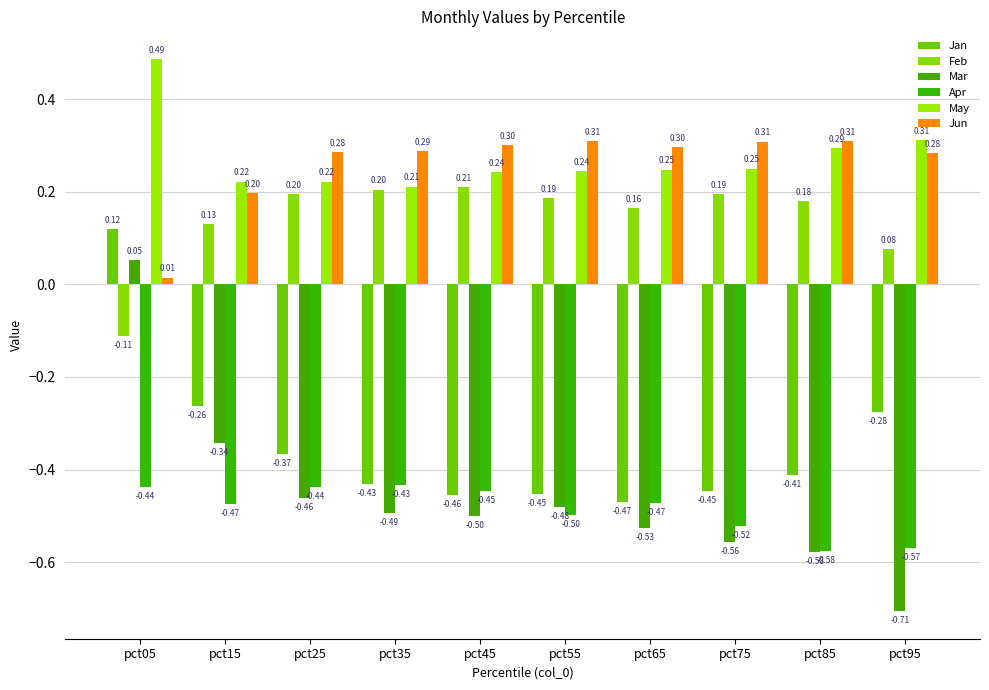

Reading right to left, list all the values displayed in this chart.

Jan: pct95=-0.3	pct85=-0.4	pct75=-0.4	pct65=-0.5	pct55=-0.5	pct45=-0.5	pct35=-0.4	pct25=-0.4	pct15=-0.3	pct05=0.1
Feb: pct95=0.1	pct85=0.2	pct75=0.2	pct65=0.2	pct55=0.2	pct45=0.2	pct35=0.2	pct25=0.2	pct15=0.1	pct05=-0.1
Mar: pct95=-0.7	pct85=-0.6	pct75=-0.6	pct65=-0.5	pct55=-0.5	pct45=-0.5	pct35=-0.5	pct25=-0.5	pct15=-0.3	pct05=0.1
Apr: pct95=-0.6	pct85=-0.6	pct75=-0.5	pct65=-0.5	pct55=-0.5	pct45=-0.4	pct35=-0.4	pct25=-0.4	pct15=-0.5	pct05=-0.4
May: pct95=0.3	pct85=0.3	pct75=0.3	pct65=0.2	pct55=0.2	pct45=0.2	pct35=0.2	pct25=0.2	pct15=0.2	pct05=0.5
Jun: pct95=0.3	pct85=0.3	pct75=0.3	pct65=0.3	pct55=0.3	pct45=0.3	pct35=0.3	pct25=0.3	pct15=0.2	pct05=0.0